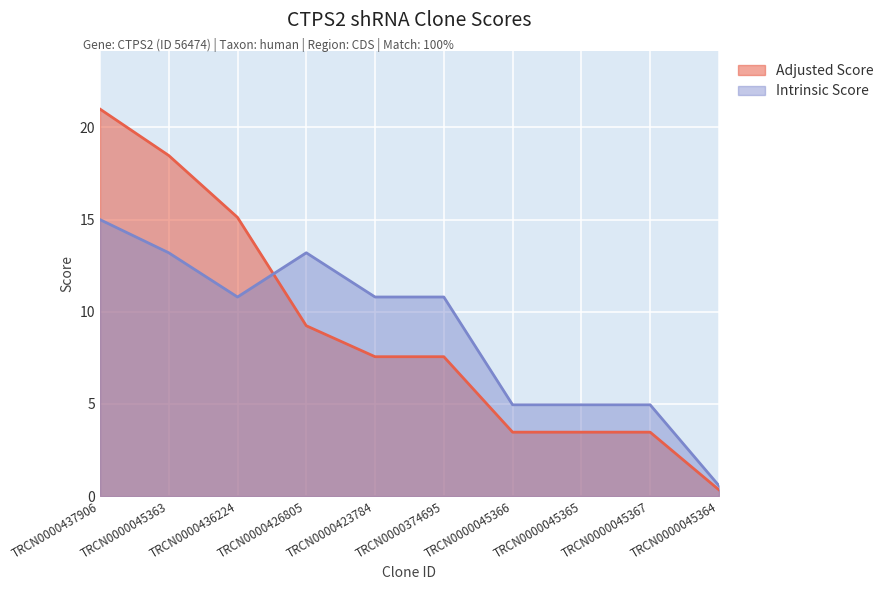

Where is the first local maximum for Intrinsic Score?

TRCN0000426805